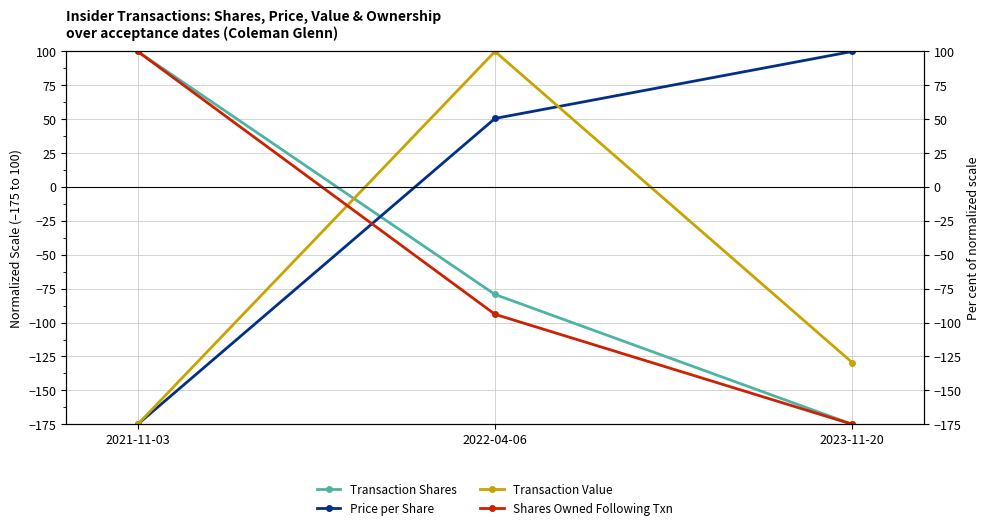

Reading left to right, extract all data points from this chart.

Transaction Shares: 100.0	-79.3	-175.0
Price per Share: -175.0	50.6	100.0
Transaction Value: -175.0	100.0	-129.5
Shares Owned Following Txn: 100.0	-93.9	-175.0